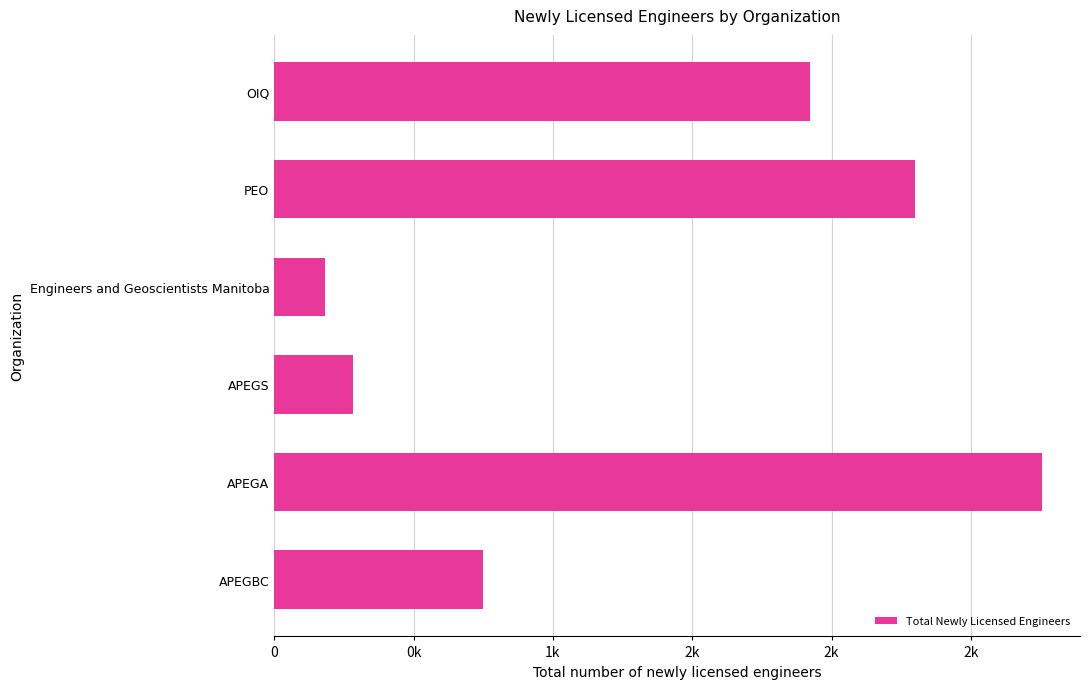

Rank the categories by value from highest to lowest.

APEGA, PEO, OIQ, APEGBC, APEGS, Engineers and Geoscientists Manitoba